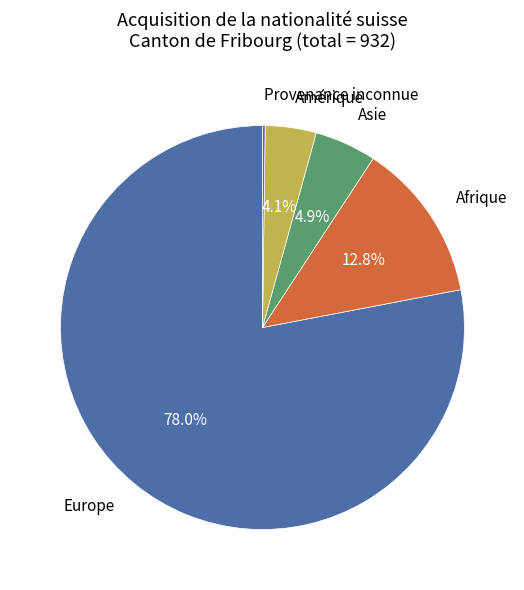

Is there any slice that represents more than half of the pie?

Yes